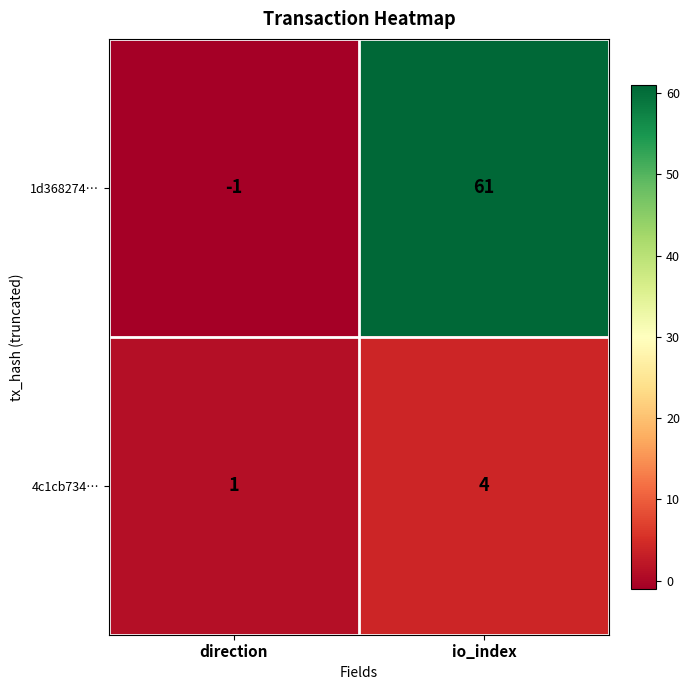

Reading left to right, extract all data points from this chart.

1d368274…: direction=-1	io_index=61
4c1cb734…: direction=1	io_index=4